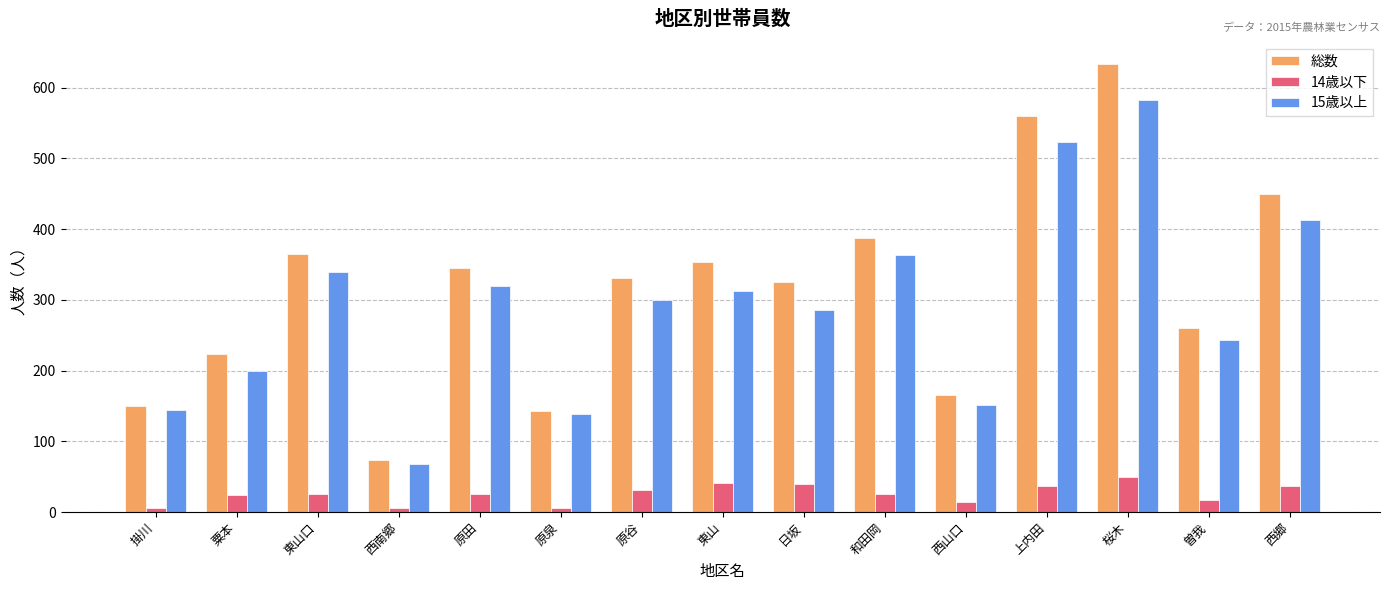

How many groups of bars are there?

15